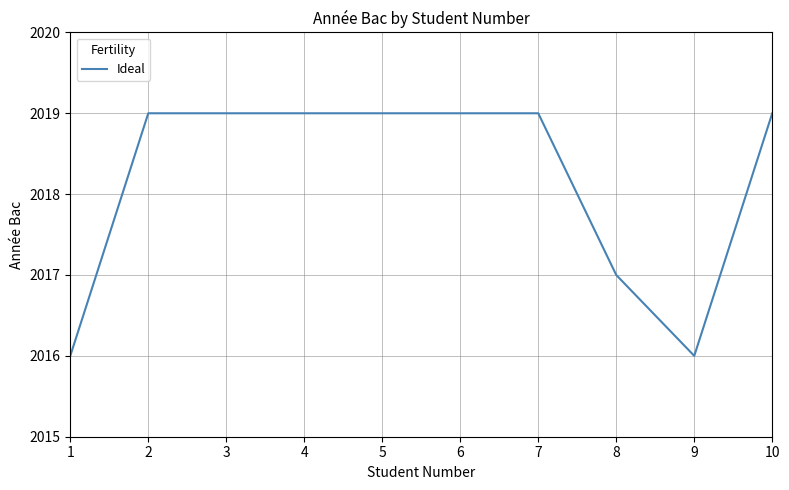

What value does the data have at 4?

2019